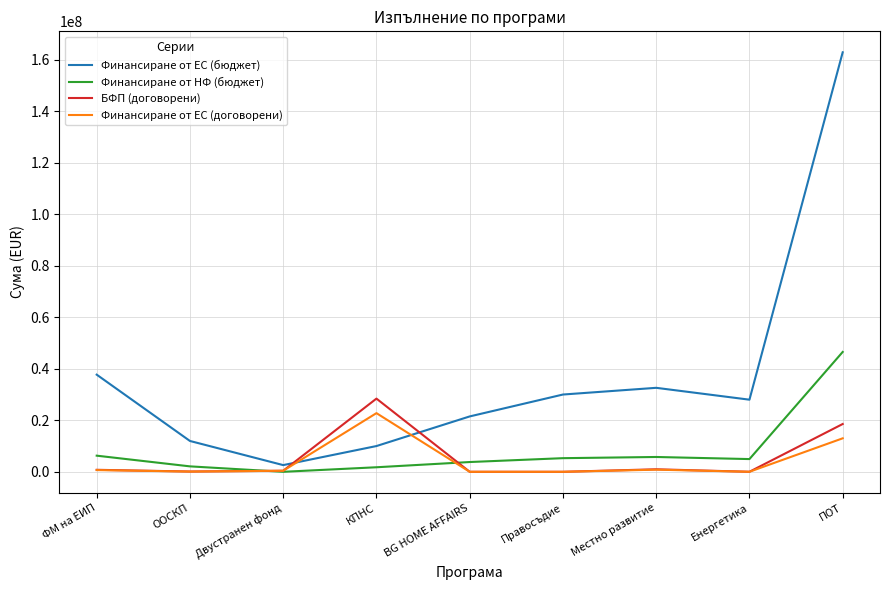

Where is Финансиране от ЕС (бюджет) nearest to the value 82728884?

ФМ на ЕИП